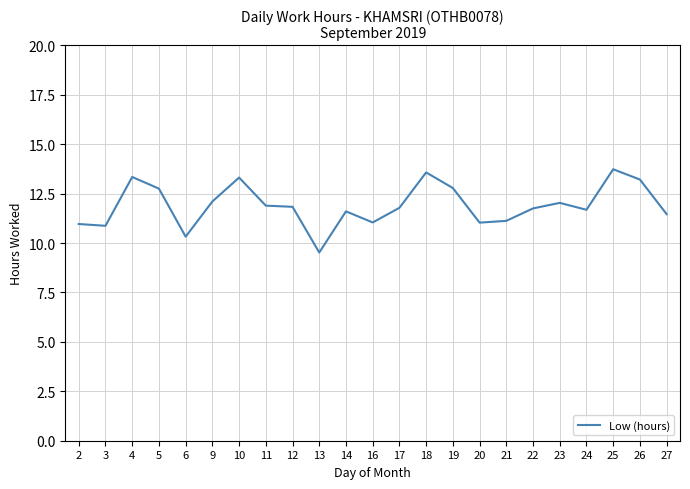

Approximately how many times larger is the value at 5 compared to 22?

1.1